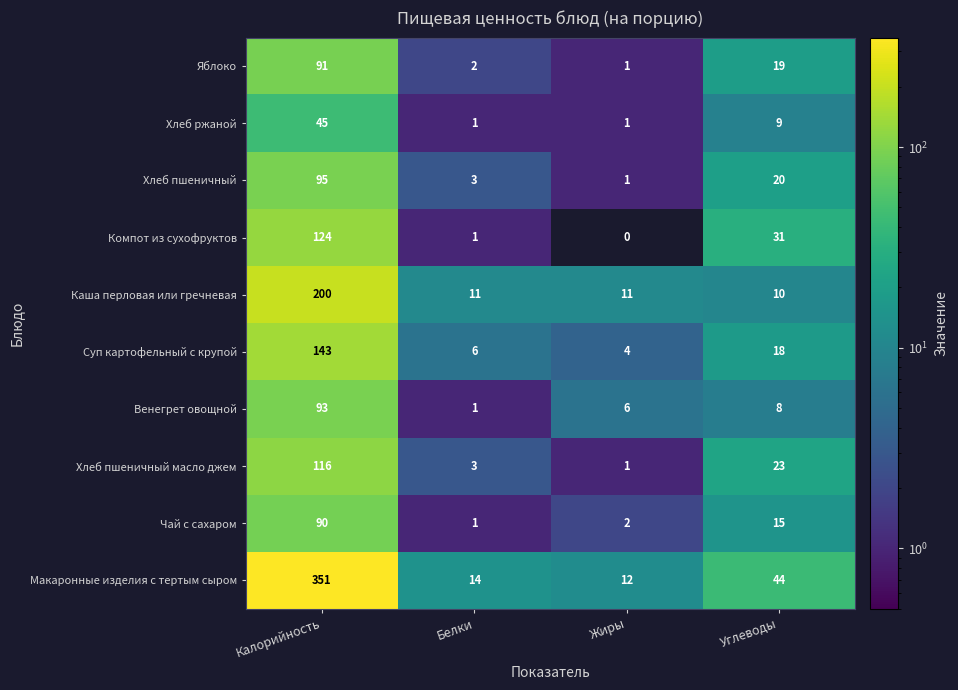

How many distinct data groups are displayed?

10